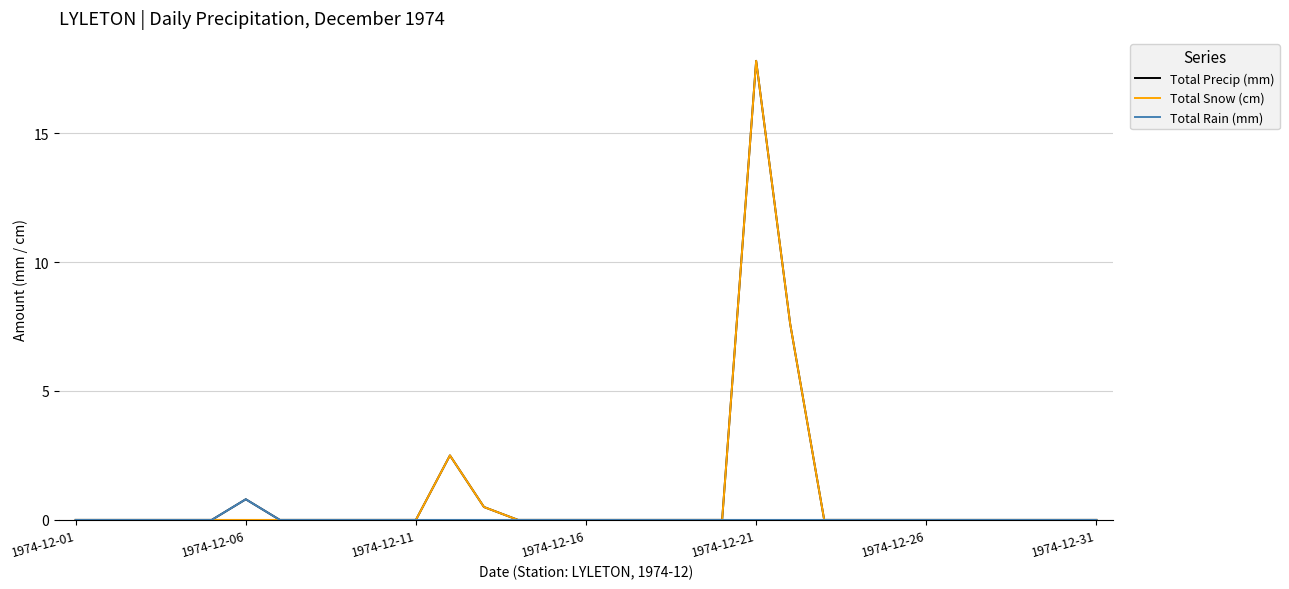

What is the highest value of the Total Snow (cm) series?

17.8